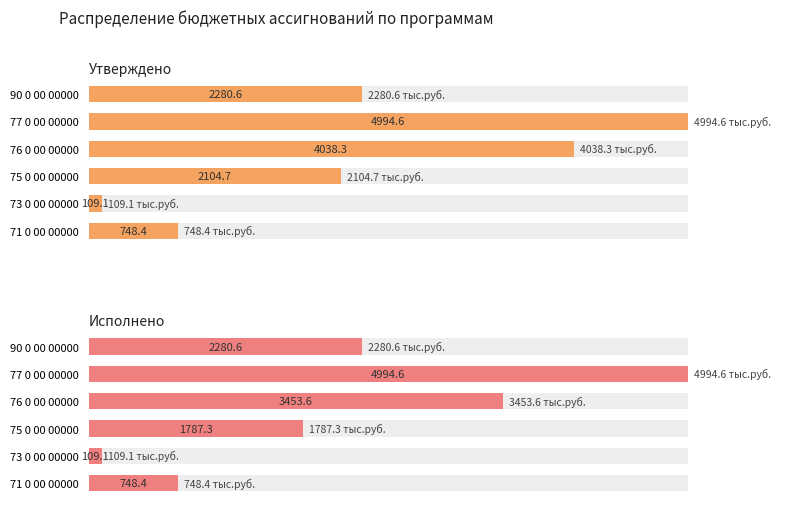

What is the total value across all series at 73 0 00 00000?

218.2